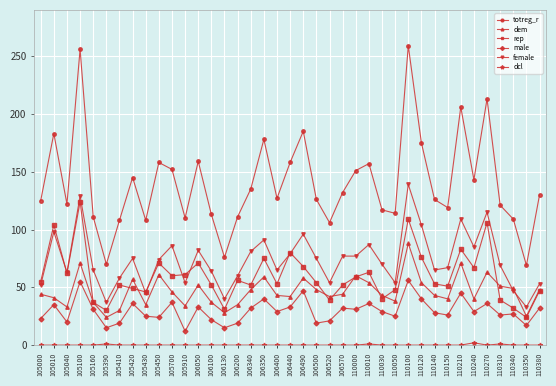

What is the lowest value of the totreg_r series?

69